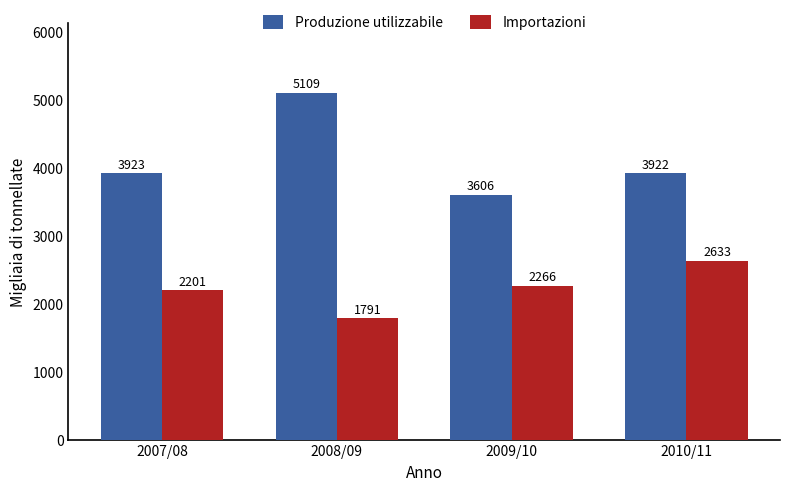

At how many categories does at least one series exceed 2119?

4